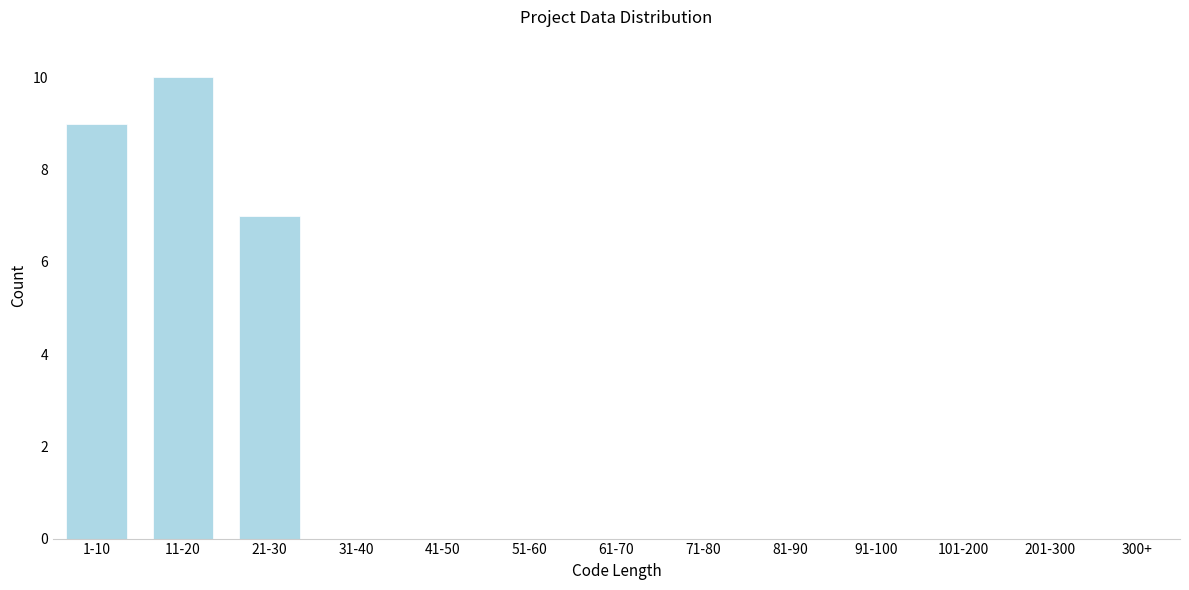

Reading left to right, list all the values displayed in this chart.

1-10=9	11-20=10	21-30=7	31-40=0	41-50=0	51-60=0	61-70=0	71-80=0	81-90=0	91-100=0	101-200=0	201-300=0	300+=0